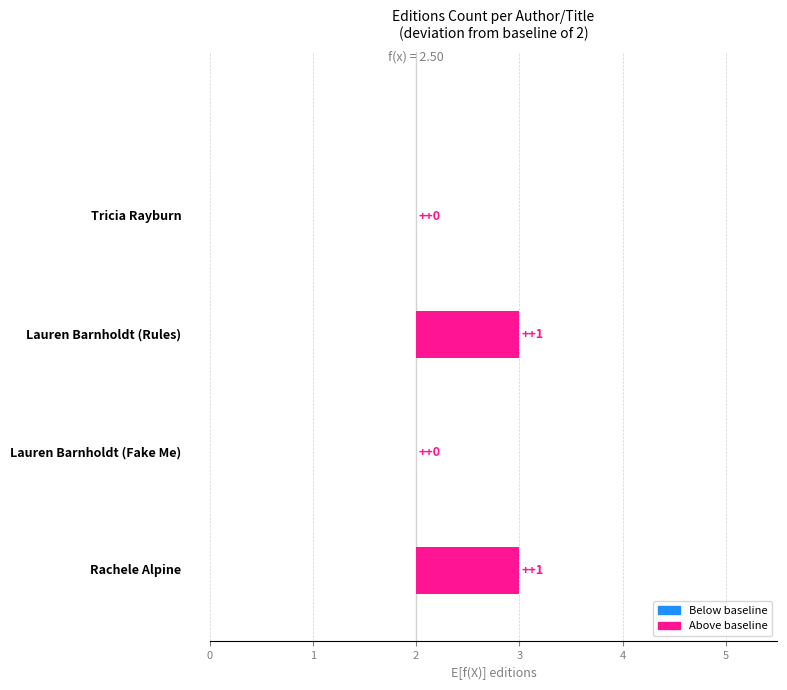

True or false: the data shows 0 at 3.

True